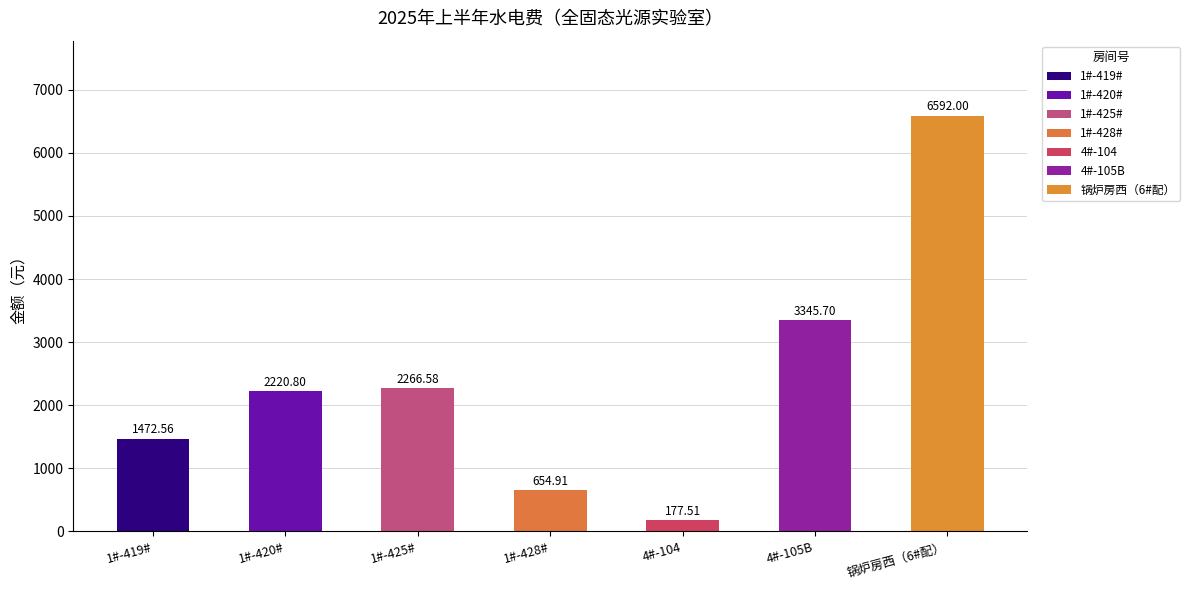

True or false: the data shows 1472.6 at 1#-419#.

True